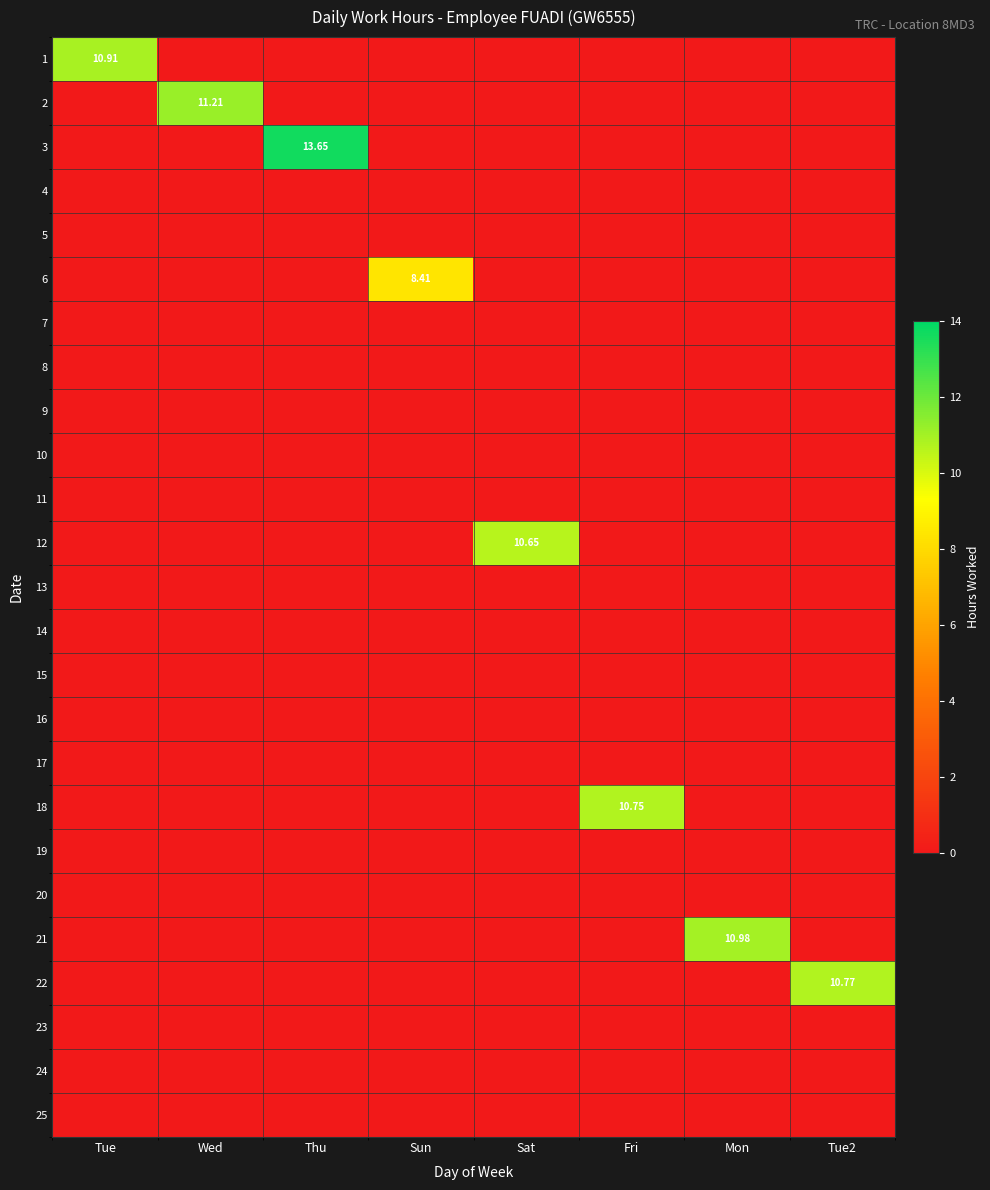

What is the maximum value shown in the chart?

13.7